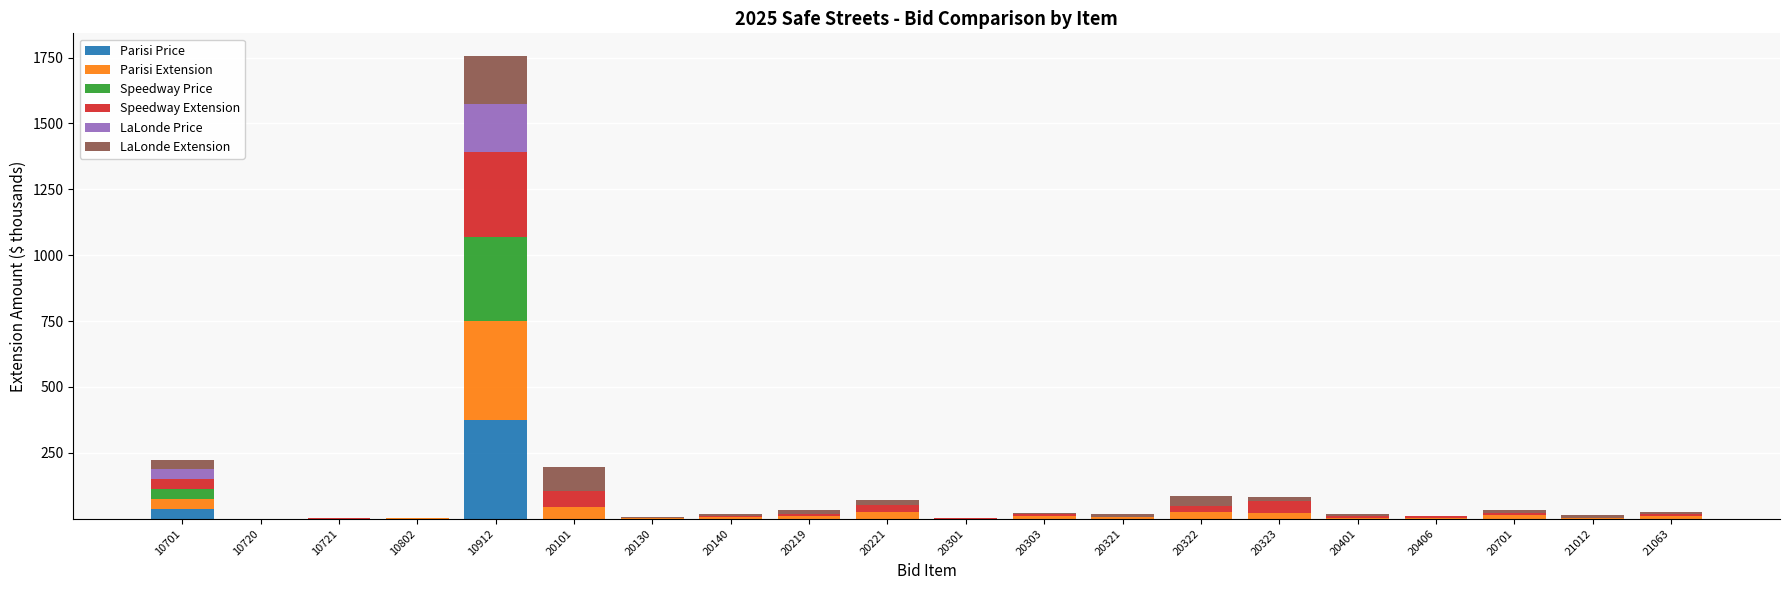

At which category is the sum across all series the highest?

10912